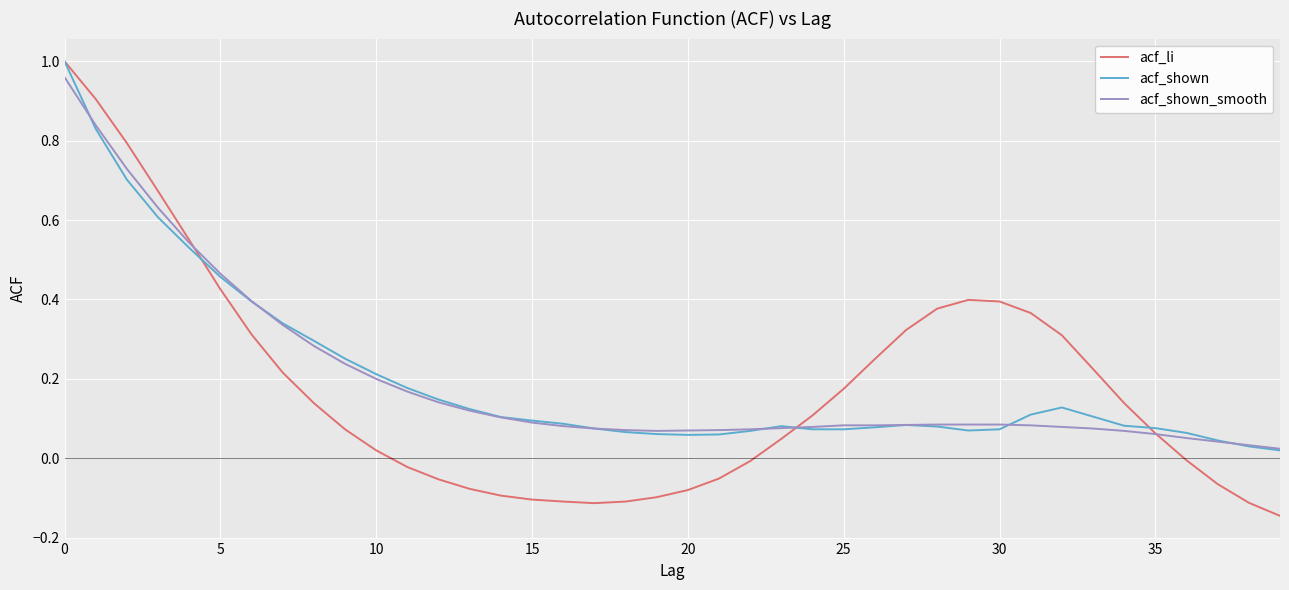

Which series has the widest spread of values?

acf_li